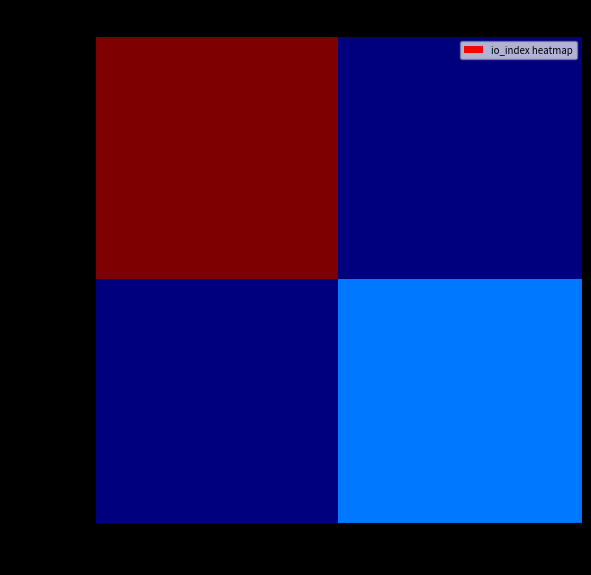

Reading left to right, what are all the values shown in this chart?

b333a45e...: -1=45	1=0
b52d94f3...: -1=0	1=11